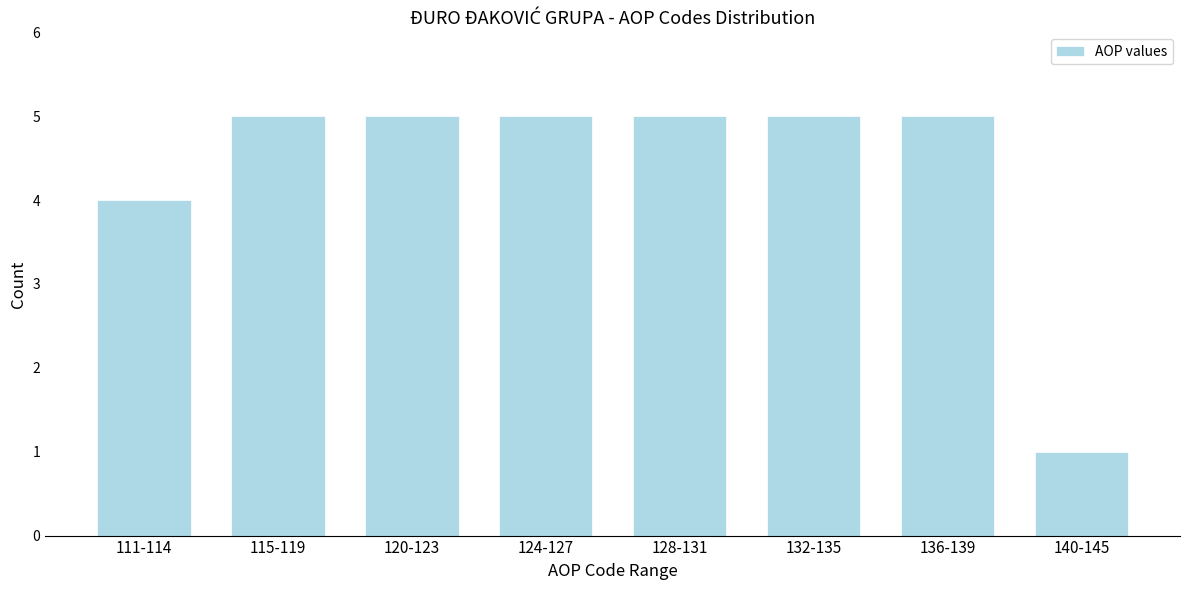

Reading right to left, transcribe all the data shown in this chart.

1	5	5	5	5	5	5	4